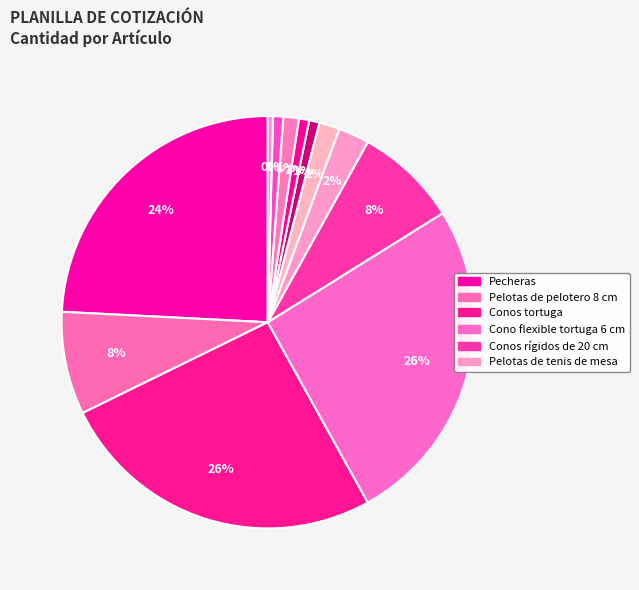

How many slices are in this pie chart?

12